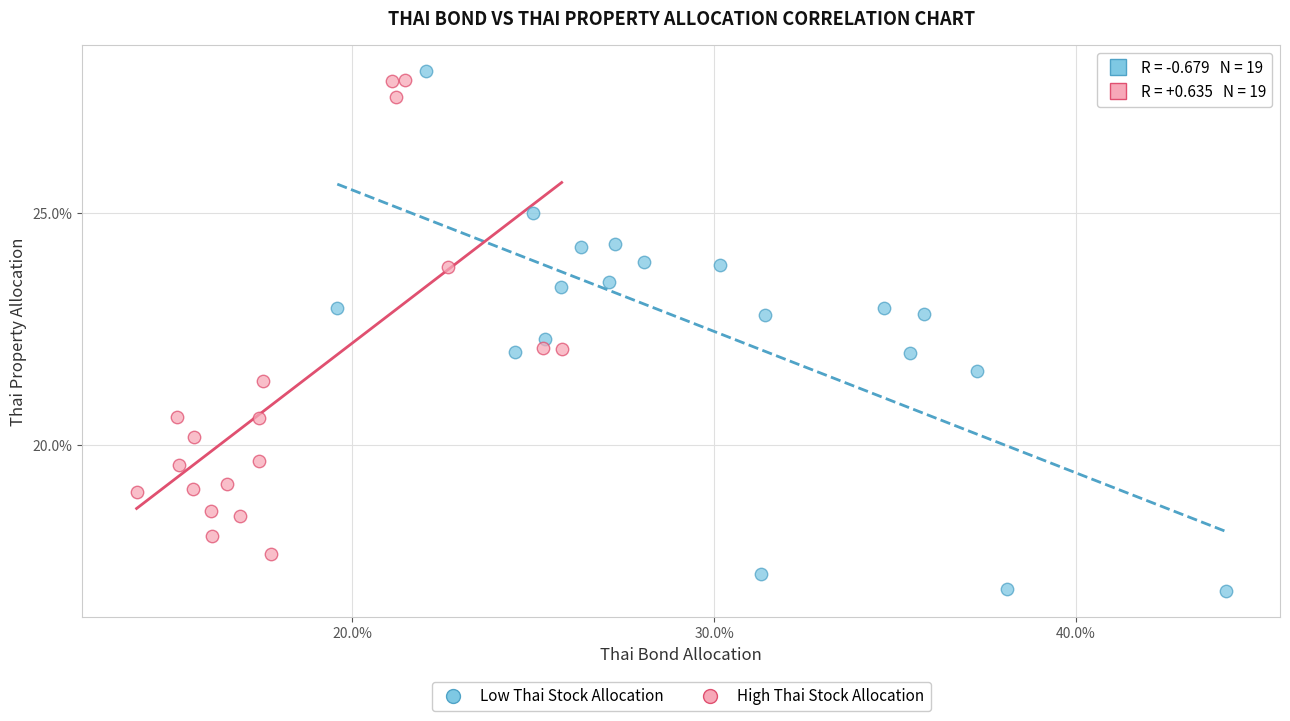

What are all the series names shown in the legend?

Low Thai Stock Allocation, High Thai Stock Allocation